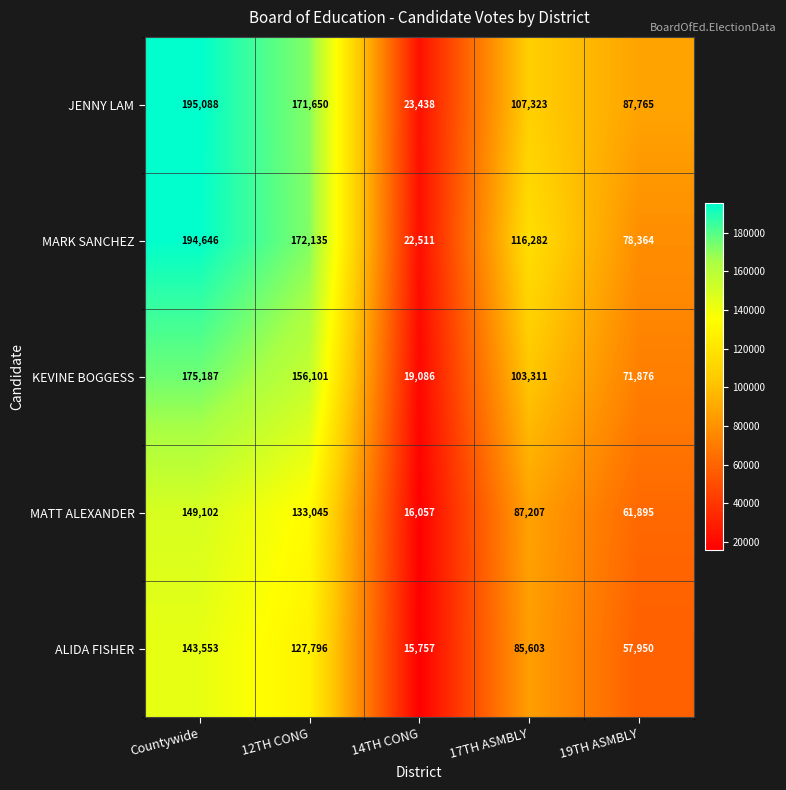

Which series has the largest total across all categories?

JENNY LAM